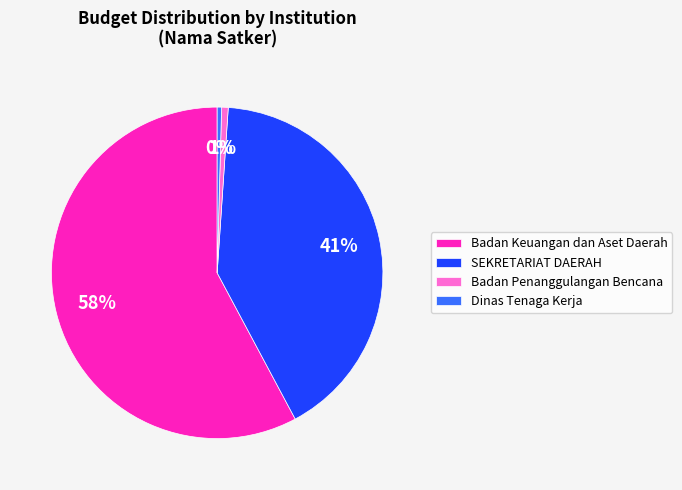

Is the sum of Badan Penanggulangan Bencana and SEKRETARIAT DAERAH greater than half?

No